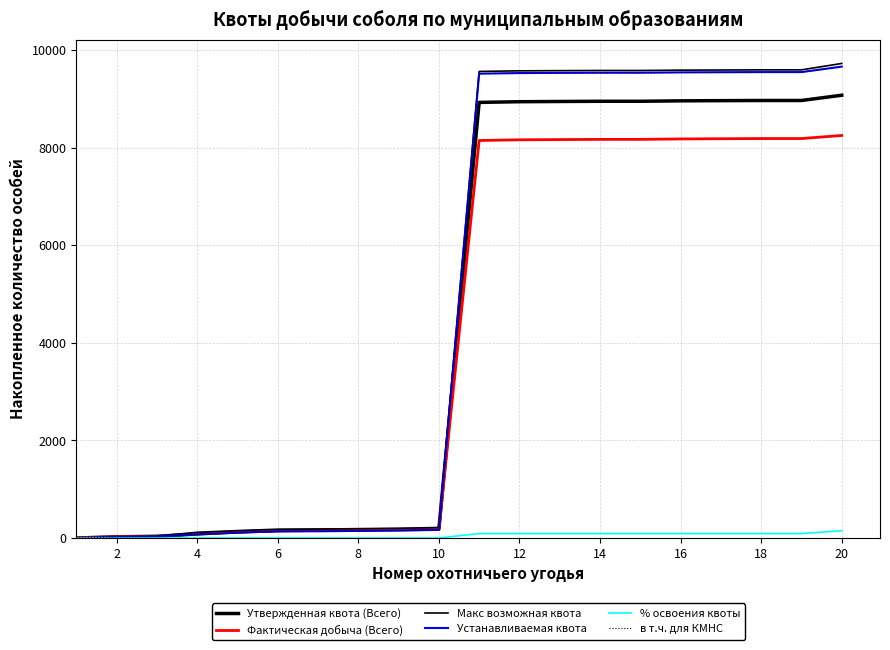

Does the chart have visible grid lines?

Yes